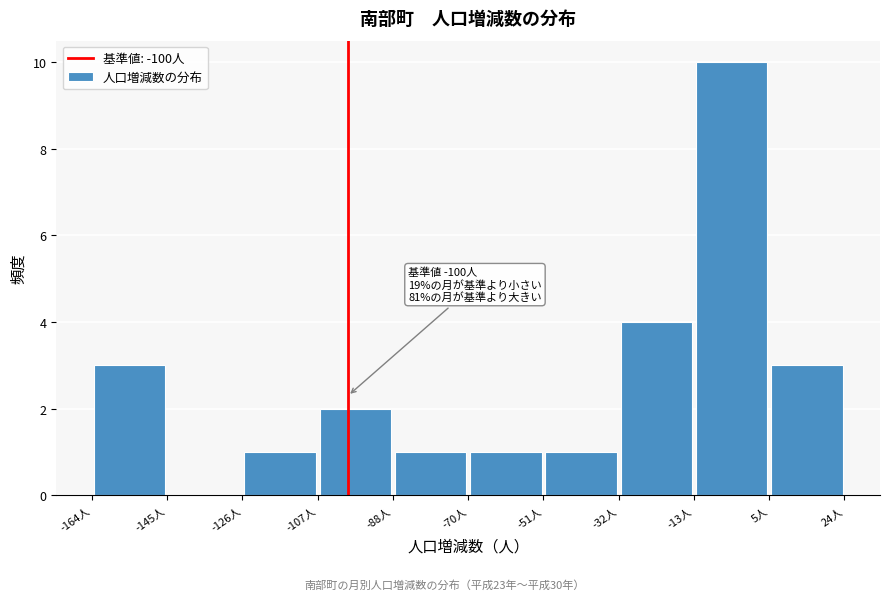

Over which range of the x-axis is the bar tallest?

-13.6 to 5.2